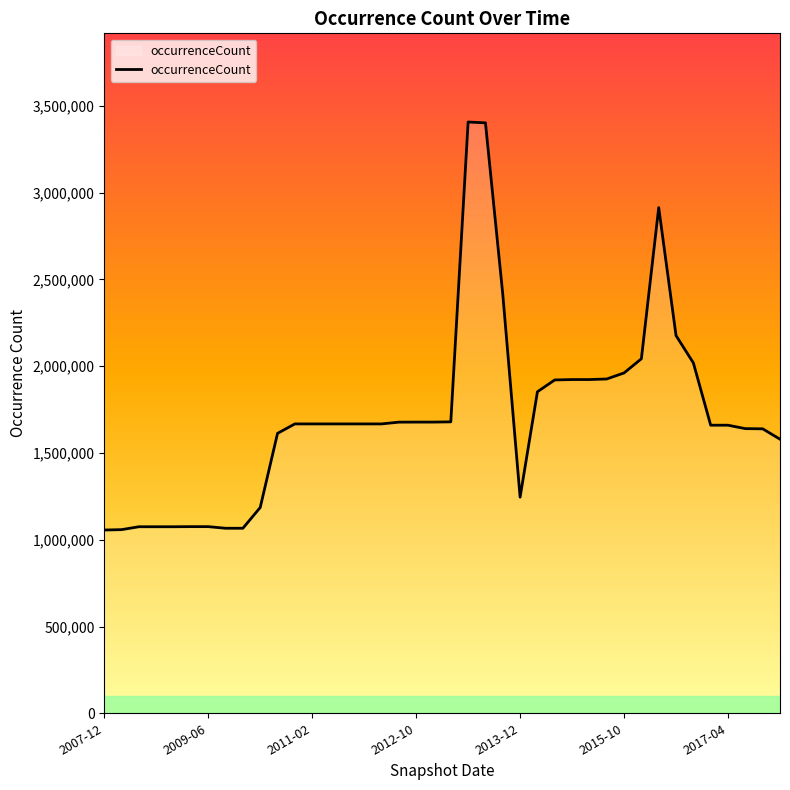

What is the minimum value shown in the chart?

1055868